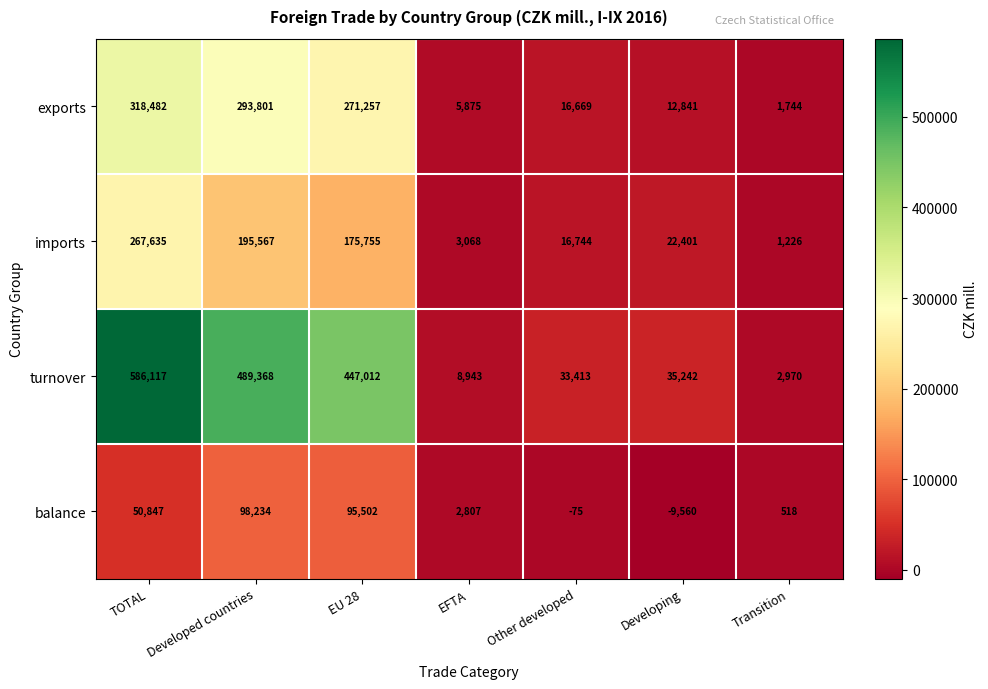

Which series has the largest total across all categories?

turnover